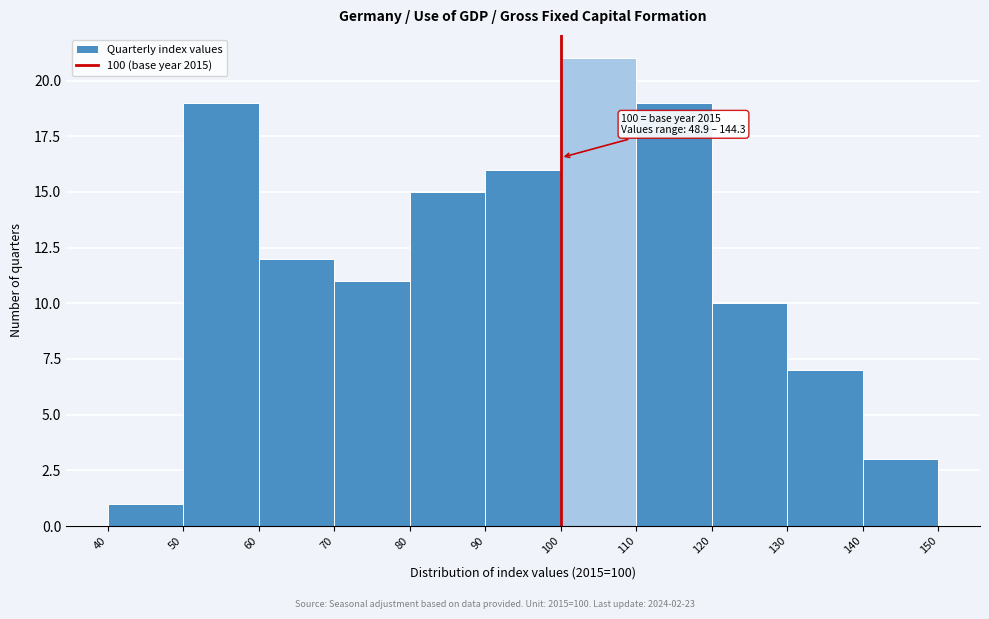

Over which range of the x-axis is the bar tallest?

100 to 110